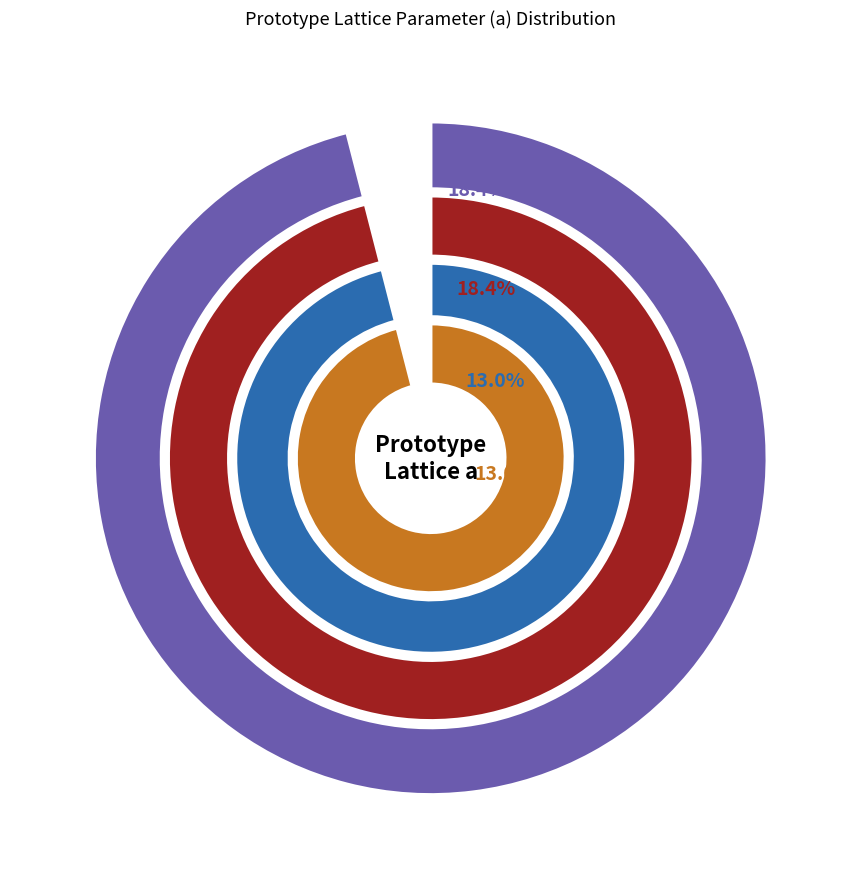

Is the sum of oqmd-323357 and mp-973983 greater than half?

No